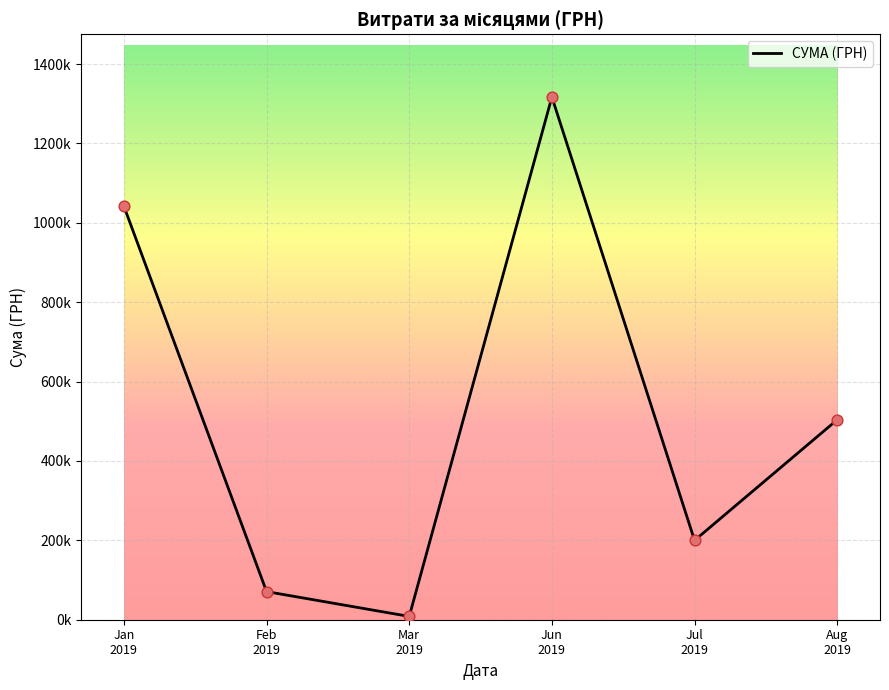

Between Jun
2019 and Aug
2019, which is larger?

Jun
2019